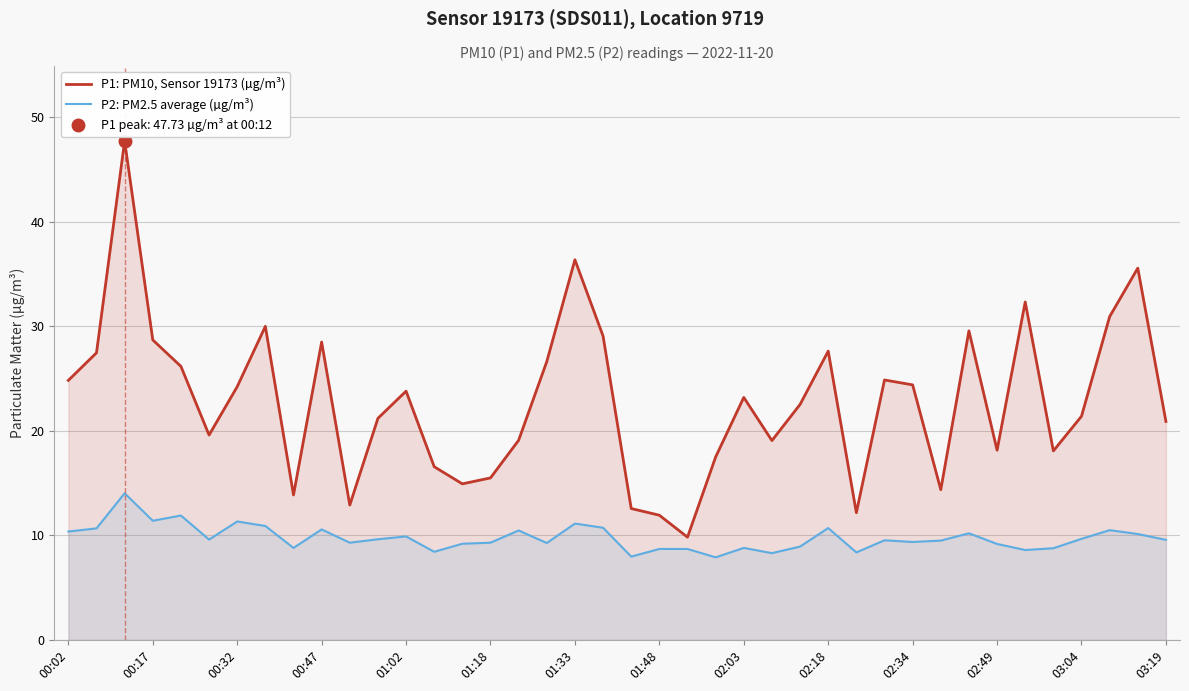

List the series in order of their overall mean, lowest first.

P2: PM2.5 average (µg/m³), P1: PM10, Sensor 19173 (µg/m³)